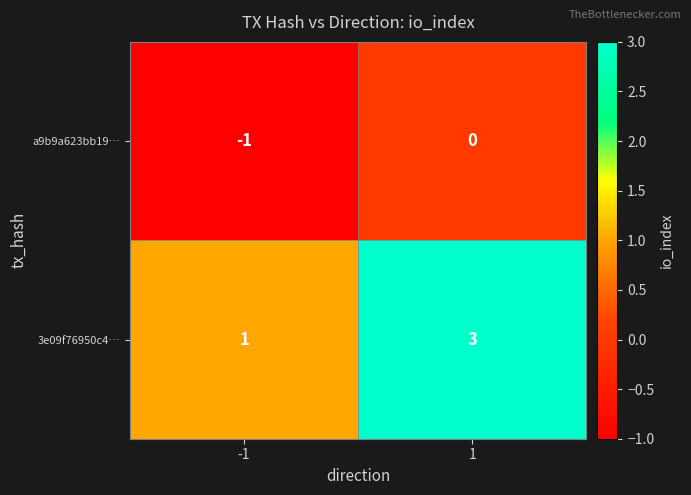

Is the value of 3e09f76950c4… at 1 greater than the value of a9b9a623bb19… at 1?

Yes